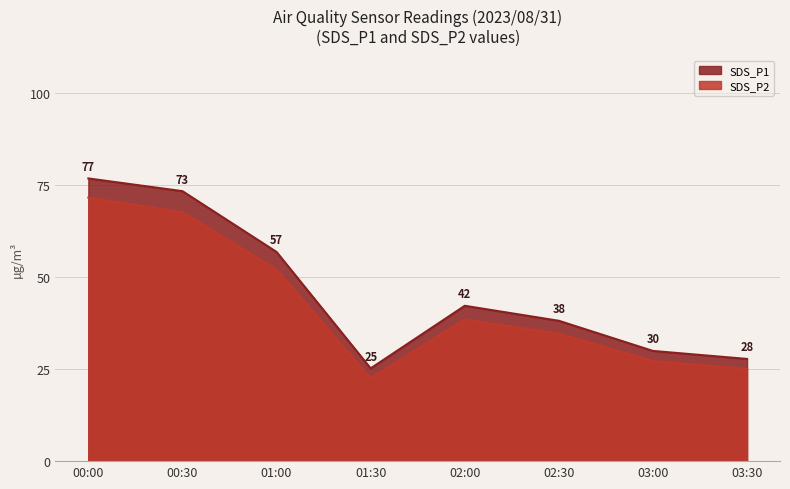

How many lines are shown in the chart?

2